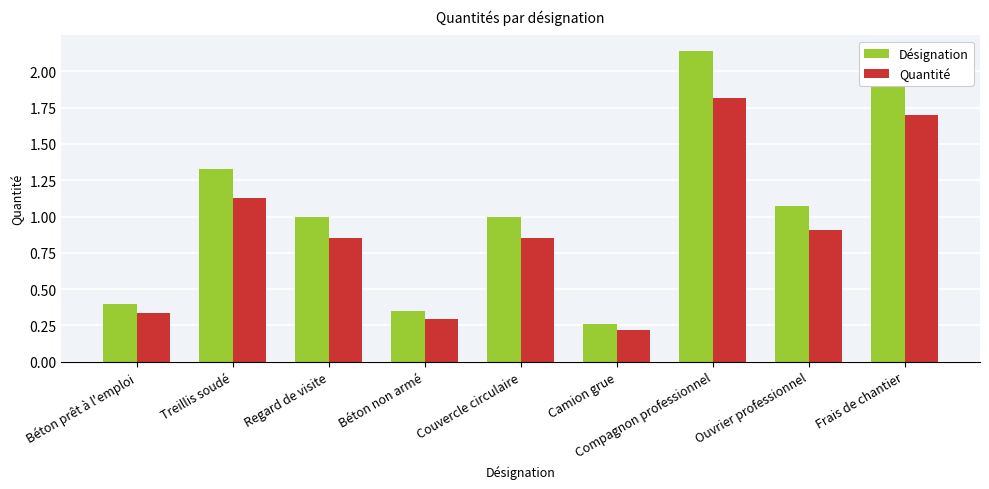

What is the difference between the maximum and minimum values in the Quantité series?

1.6